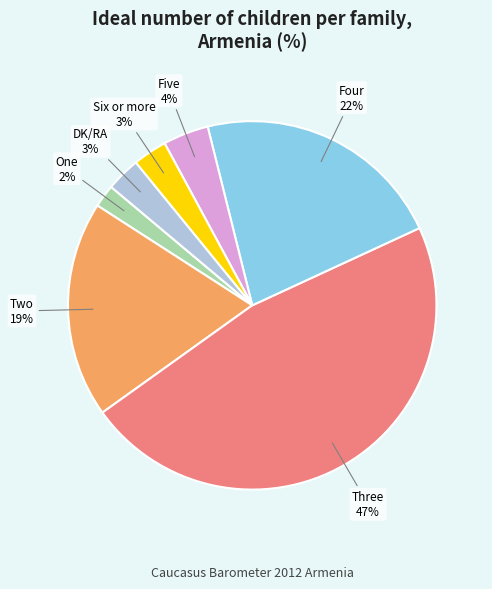

Is it true that Three is 60% of the pie?

False